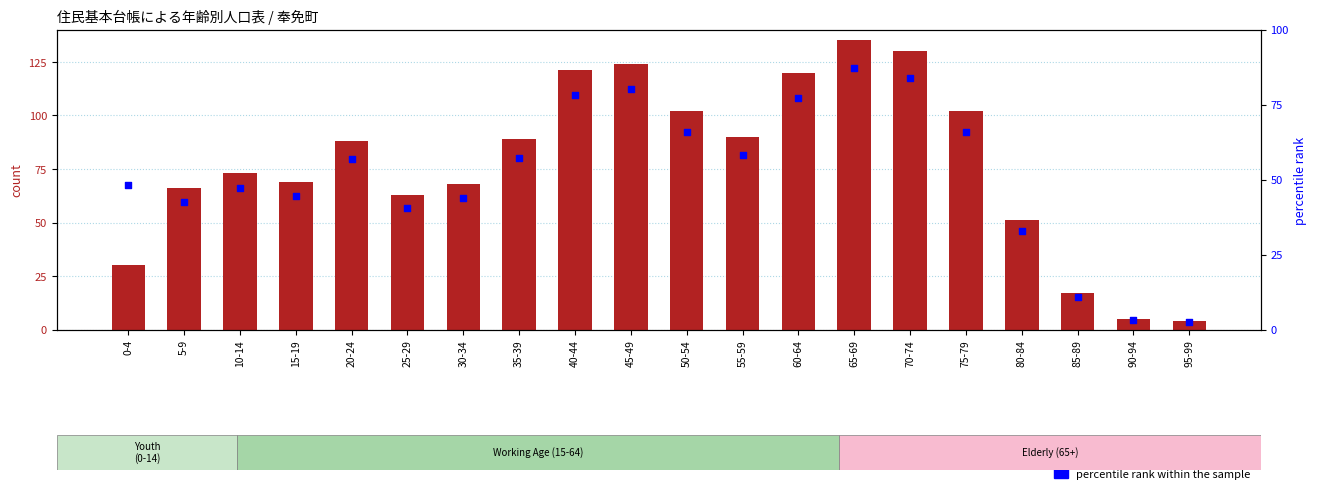

What are all the series names shown in the legend?

count, percentile rank within the sample